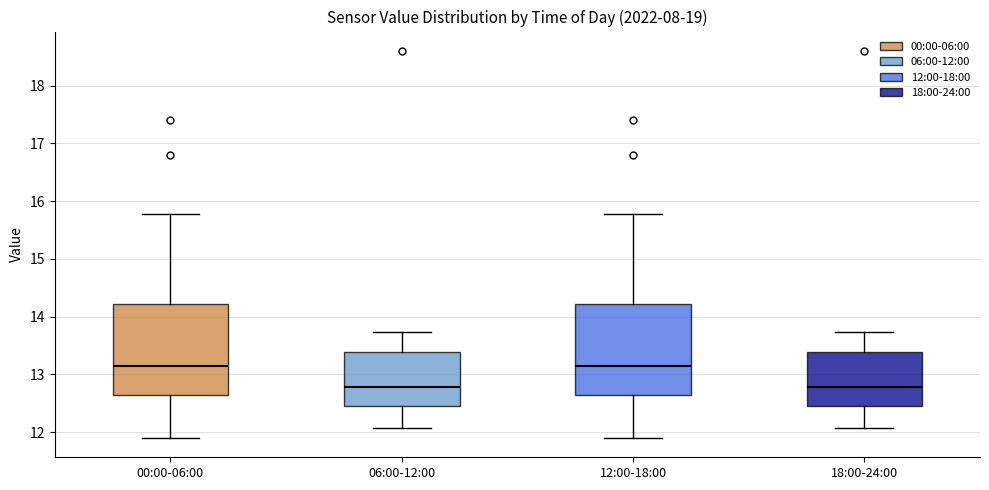

Reading left to right, read every box against the y-axis: the position of its median line, the range the box covers, and the ends of its whiskers. The values are not printed on the chart, so give them approximately, as read against the axis.

00:00-06:00: median 13.2, box 12.6 to 14.2, whiskers 11.9 to 15.8
06:00-12:00: median 12.8, box 12.5 to 13.4, whiskers 12.1 to 13.7
12:00-18:00: median 13.2, box 12.6 to 14.2, whiskers 11.9 to 15.8
18:00-24:00: median 12.8, box 12.5 to 13.4, whiskers 12.1 to 13.7